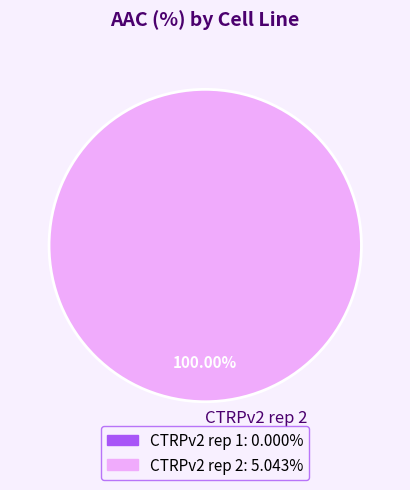

What percentage is the CTRPv2 rep 2 slice, to the nearest percent?

100%